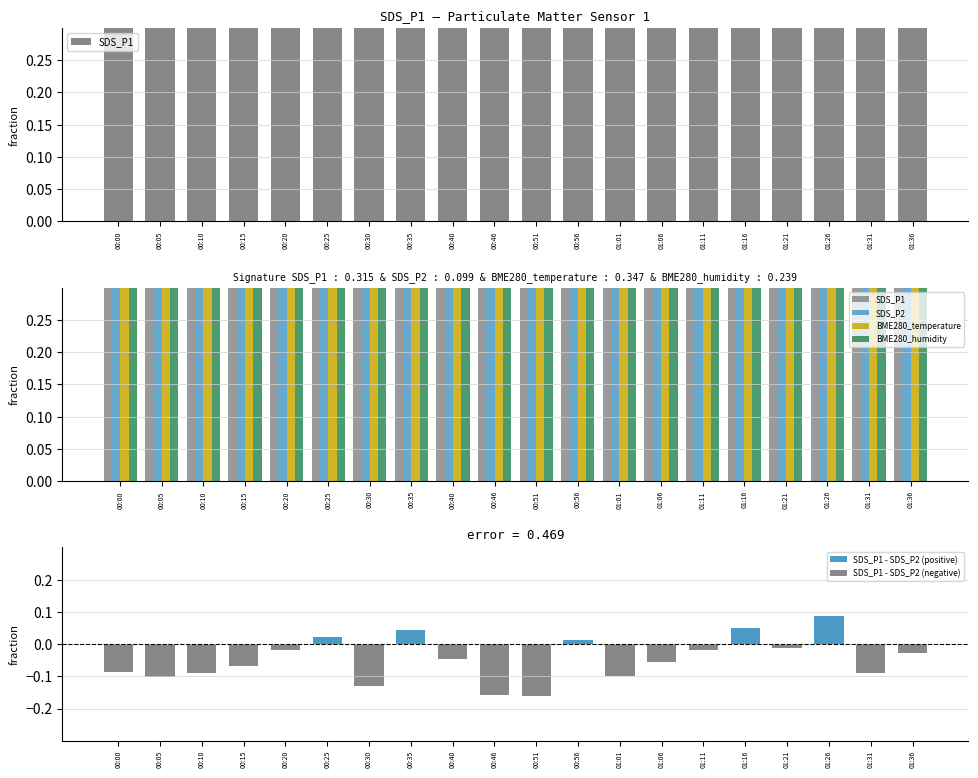

Which series has the largest total across all categories?

BME280_humidity